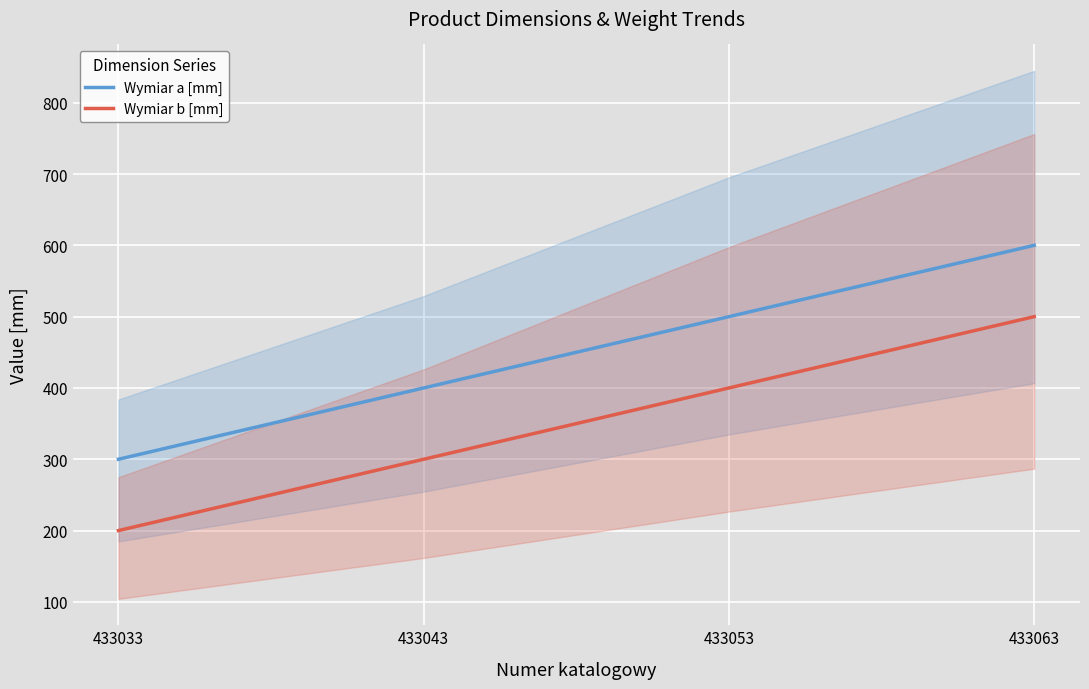

Reading left to right, transcribe all the data shown in this chart.

Wymiar a [mm]: 433033=300	433043=400	433053=500	433063=600
Wymiar b [mm]: 433033=200	433043=300	433053=400	433063=500